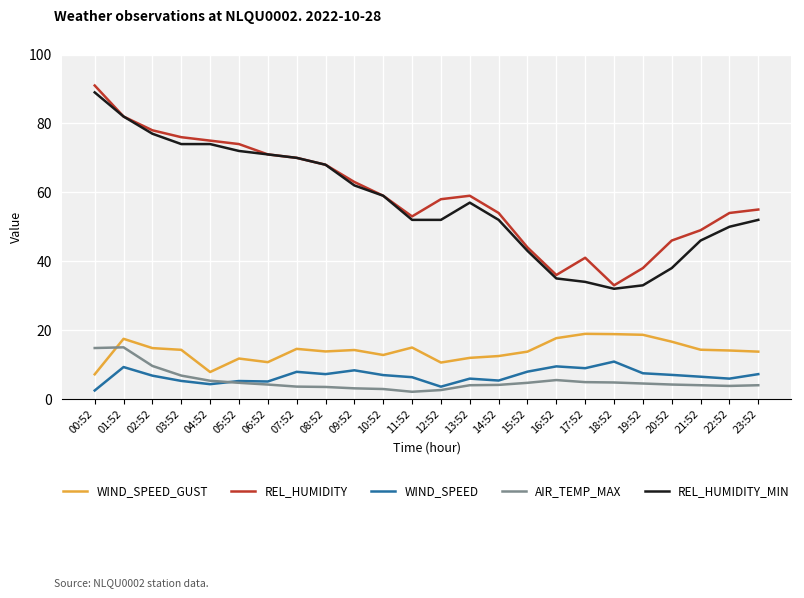

Where do WIND_SPEED_GUST and AIR_TEMP_MAX first cross each other?

00:52 and 01:52